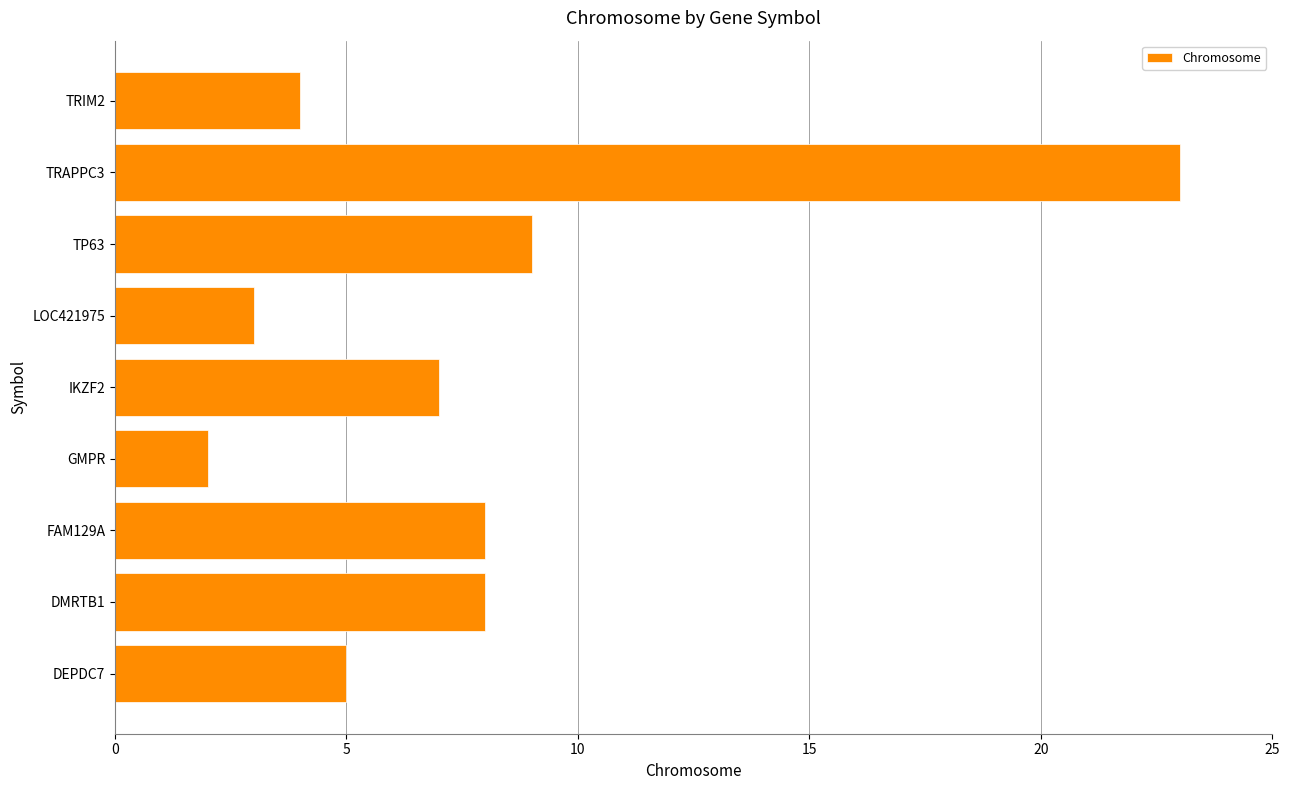

Are the bars horizontal?

Yes